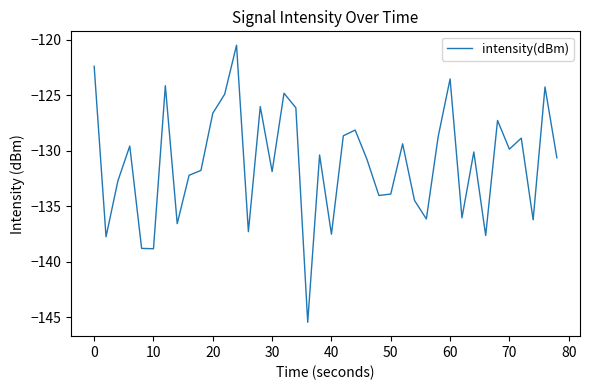

What is the greatest value displayed?

-120.5